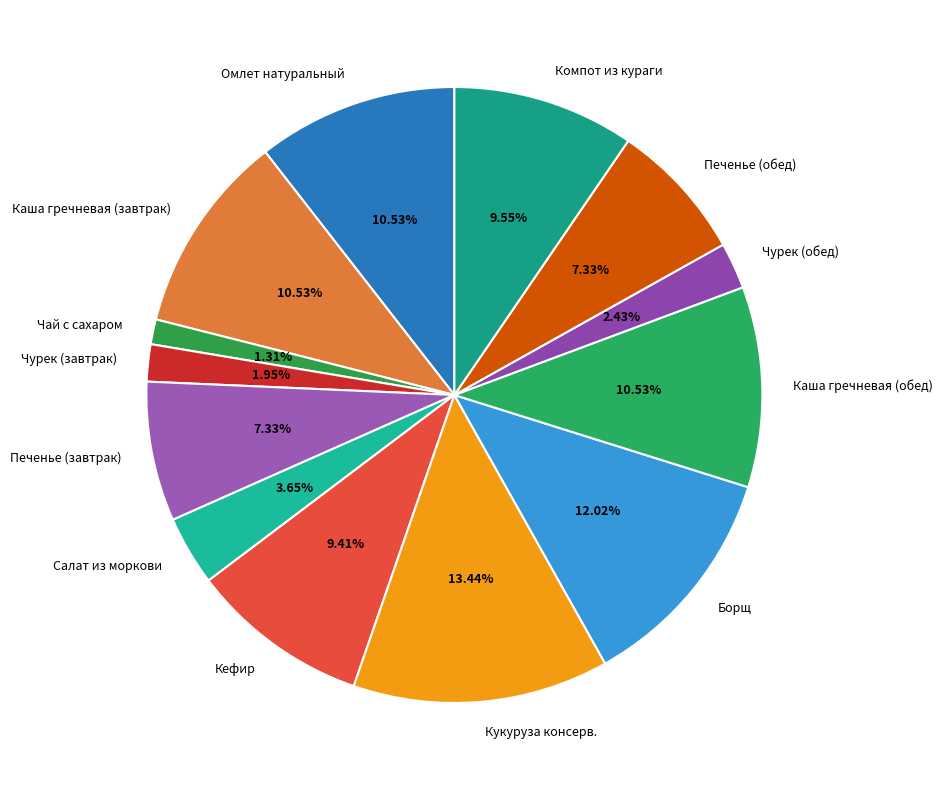

To the nearest percent, what is the difference between the largest and smallest slice percentages?

12%